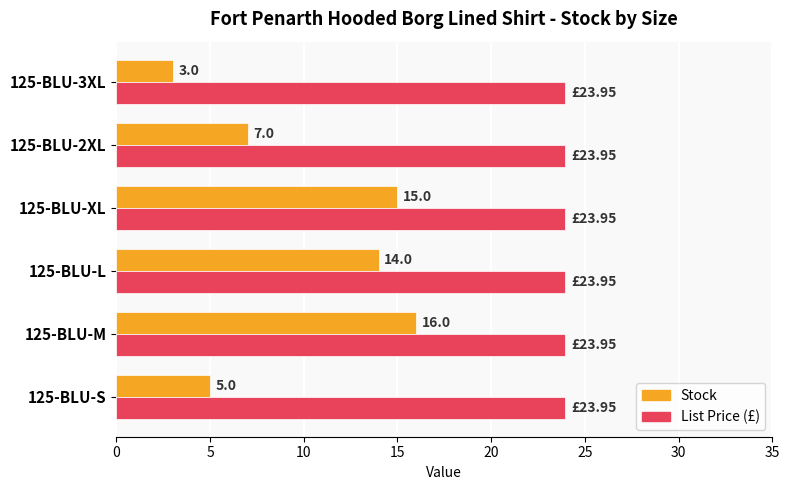

At which category is the sum across all series the highest?

125-BLU-M